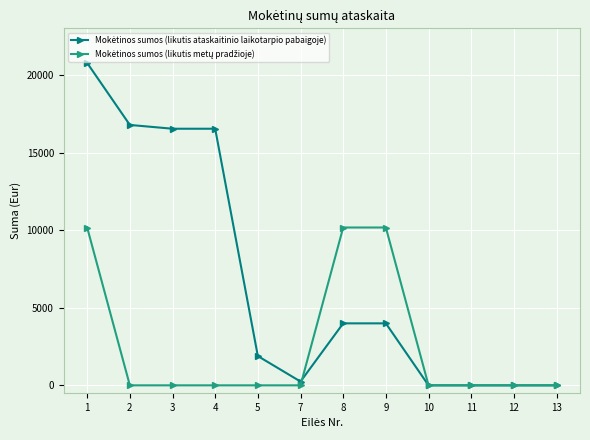

What is the greatest value displayed?

20769.3